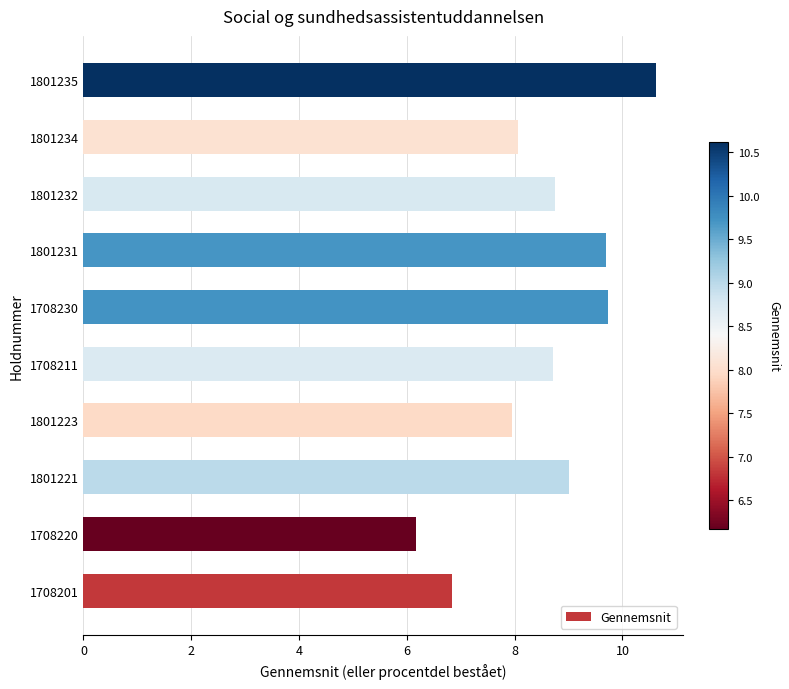

What is the greatest value displayed?

10.6